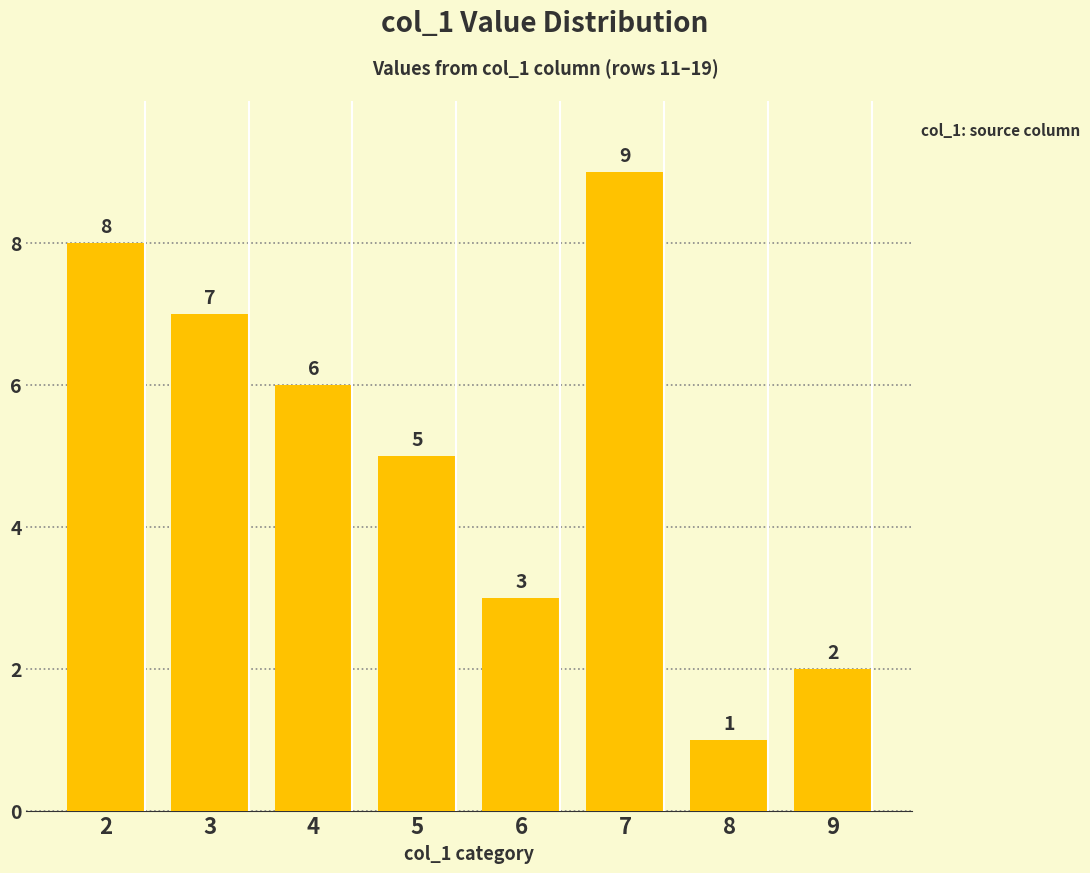

Reading right to left, what are all the values shown in this chart?

2	1	9	3	5	6	7	8